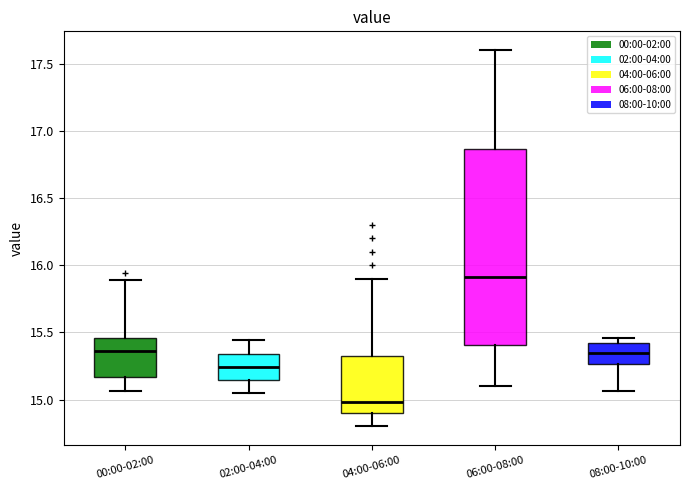

Where does the upper whisker of the box for 00:00-02:00 end on the y-axis? The values are not printed on the chart, so give them approximately, as read against the axis.

15.90